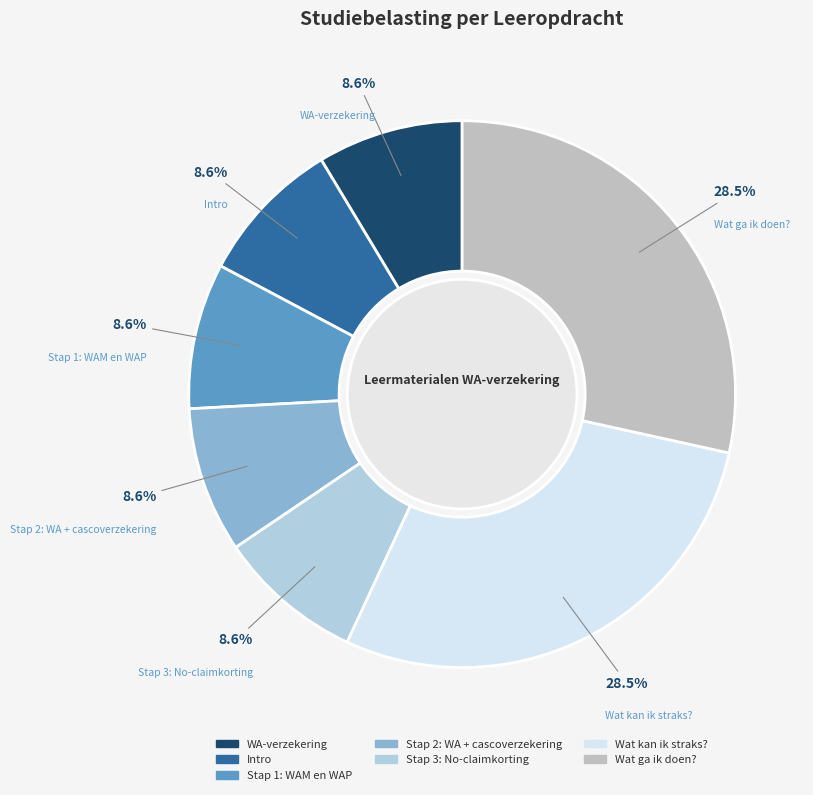

What percentage do Wat kan ik straks? and Stap 2: WA + cascoverzekering together represent?

37.1%